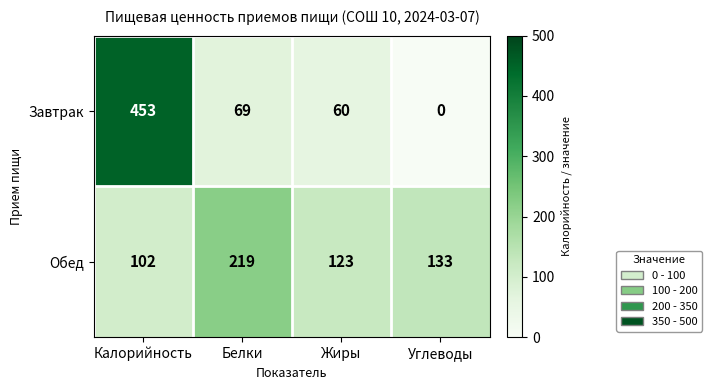

Which series has the largest total across all categories?

Завтрак